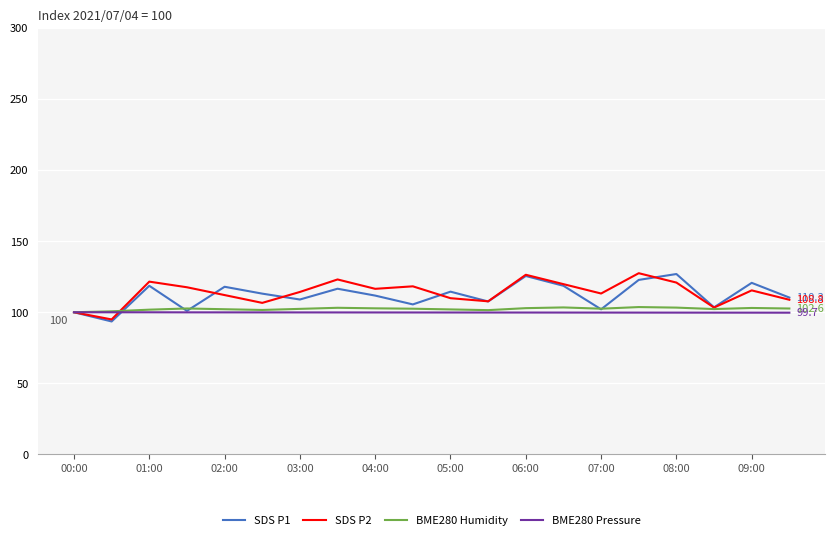

What is the minimum value shown in the chart?

93.5